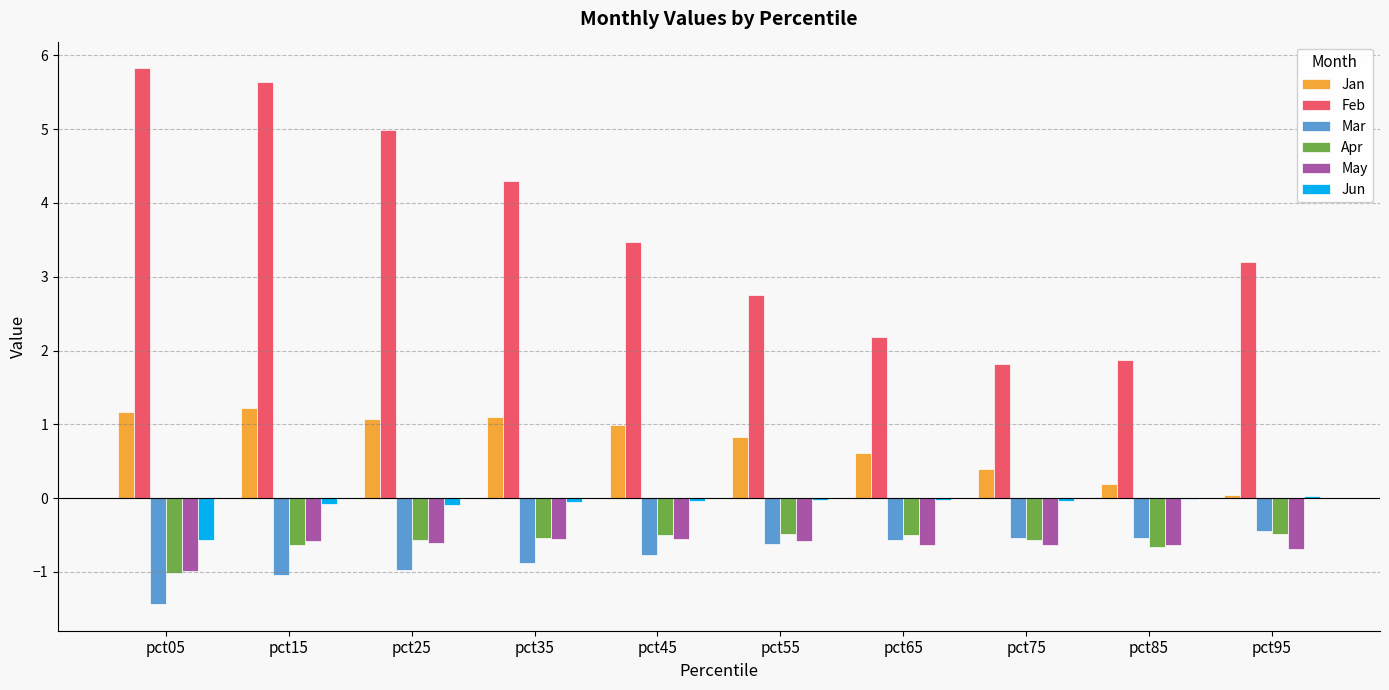

What is the maximum value for May?

-0.6